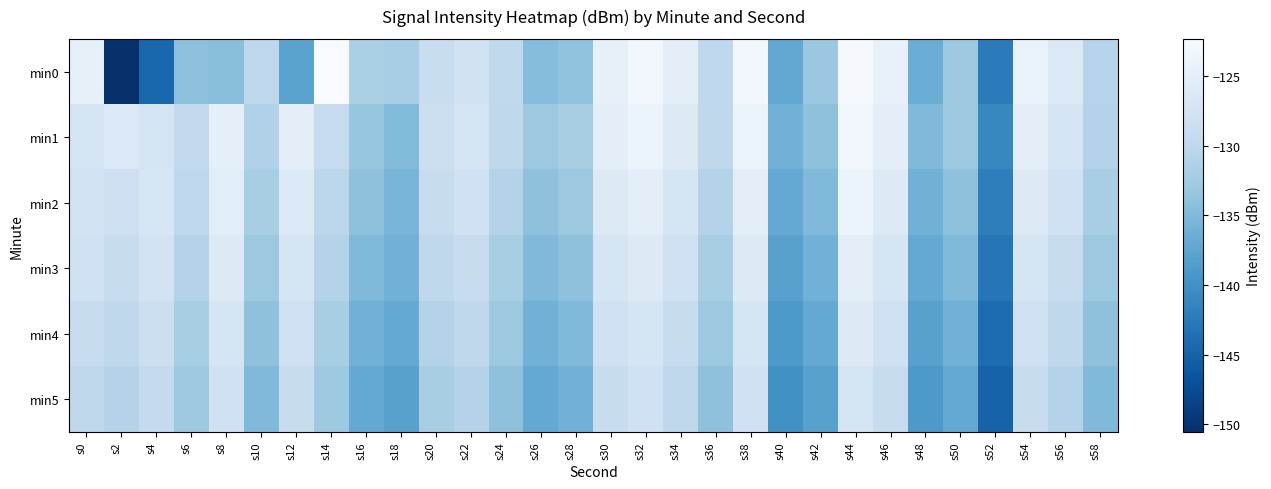

How many data points does each series have?

30